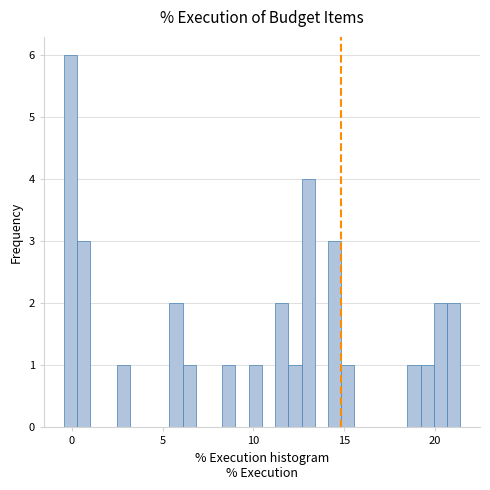

Around what value on the x-axis is the tallest bar? Give the approximate position of its centre, as read against the axis.

0.0